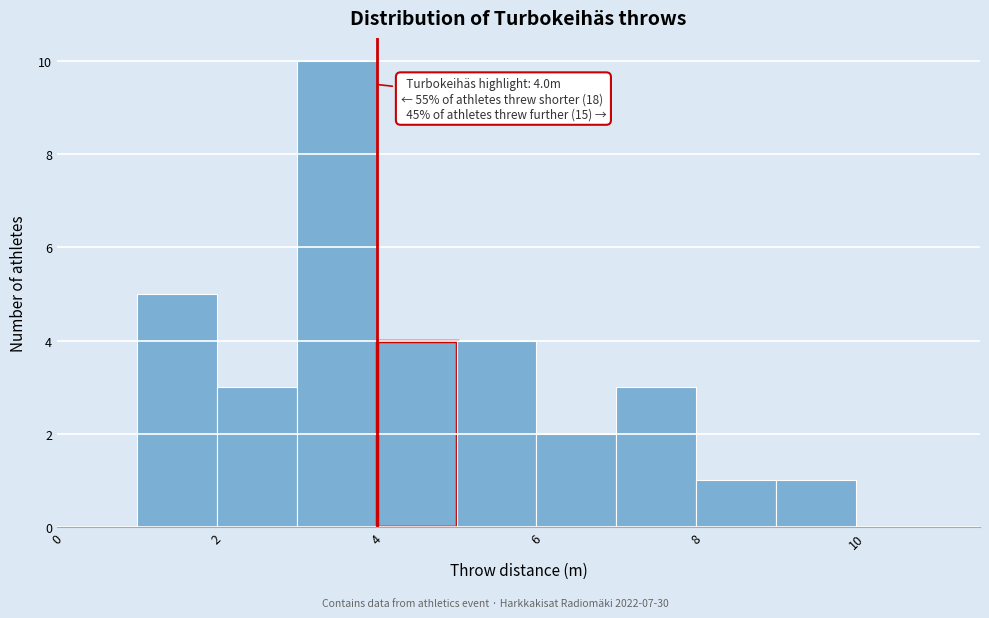

Over which range of the x-axis is the bar tallest?

3 to 4